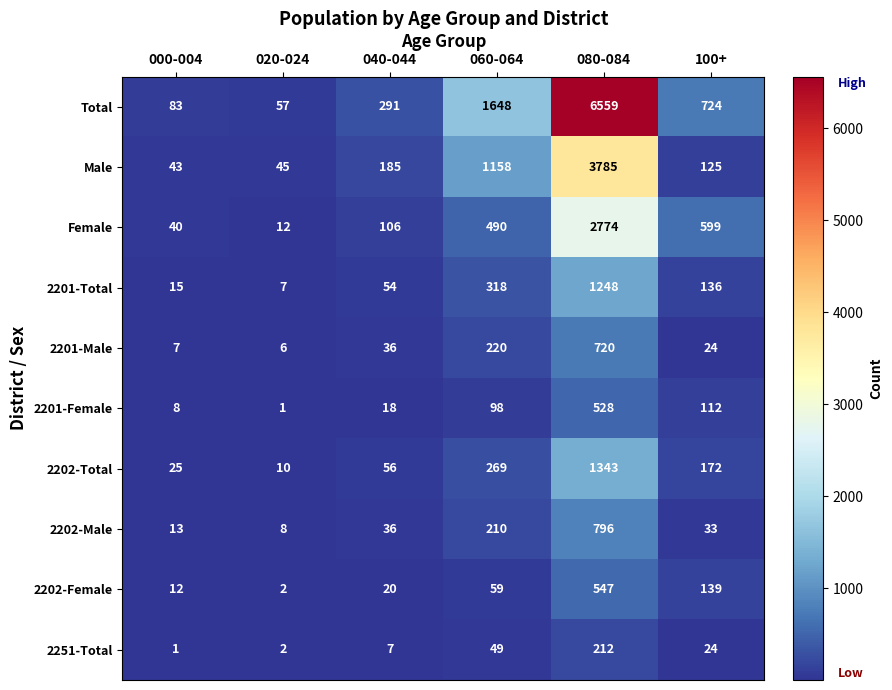

At which category is the sum across all series the highest?

080-084